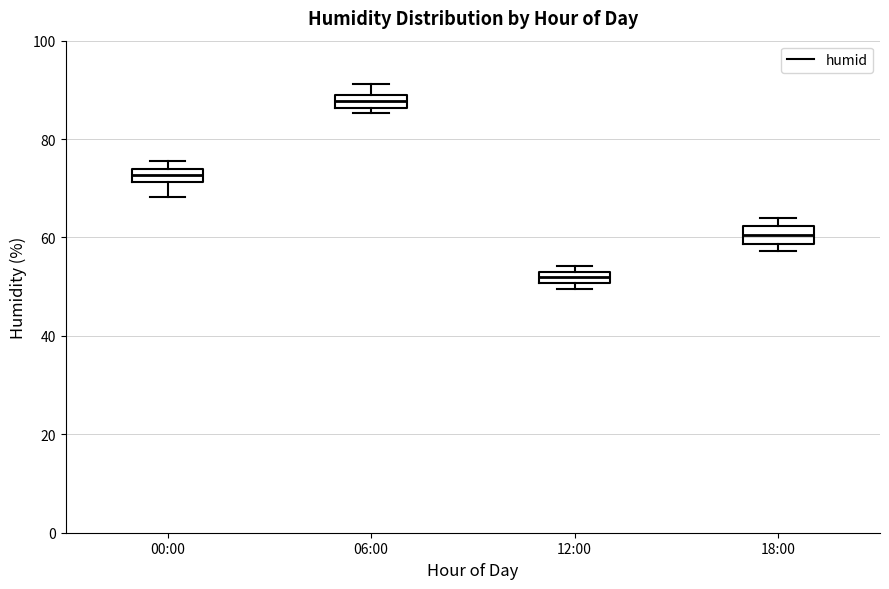

Which box's median line is the lowest?

12:00